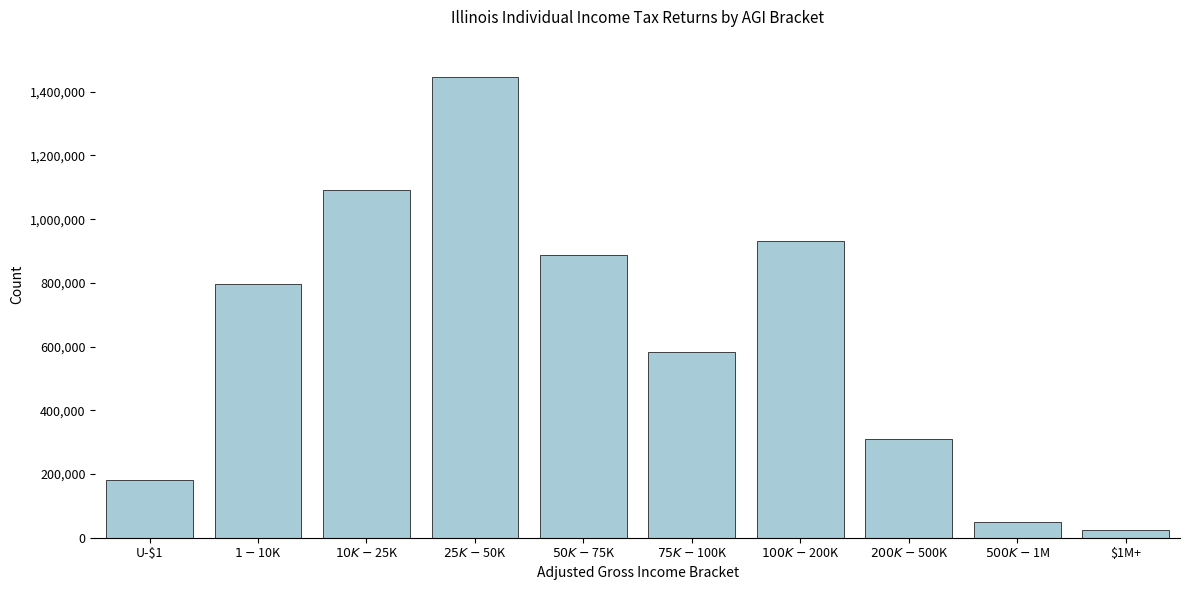

Reading left to right, what are all the values shown in this chart?

181640	795930	1091710	1445060	886930	582550	931930	309920	48180	23720